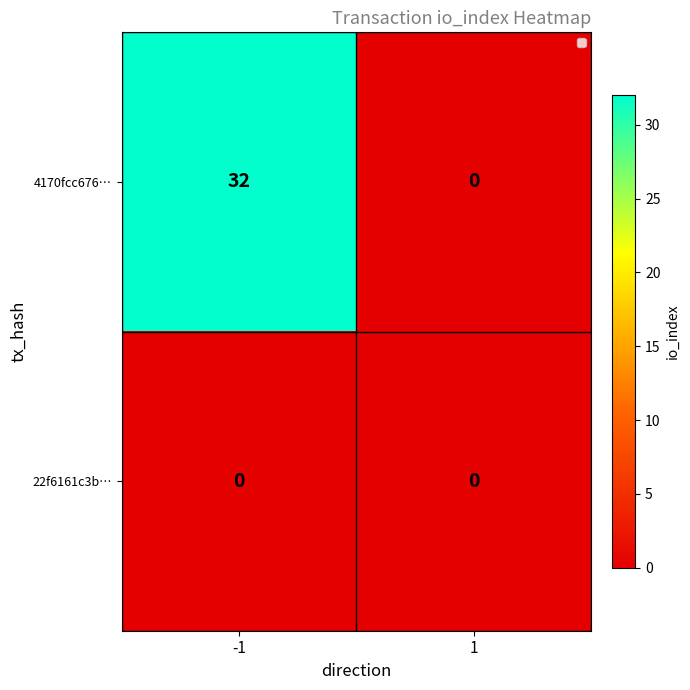

What value does the 4170fcc676… series have at -1?

32